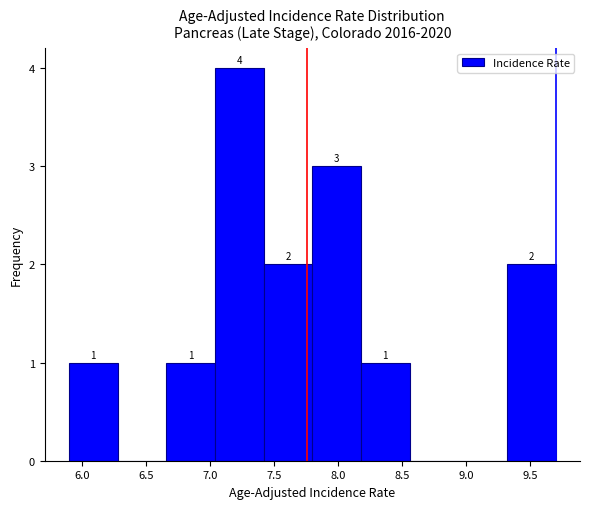

Which range on the x-axis has the tallest bar?

7.04 to 7.42